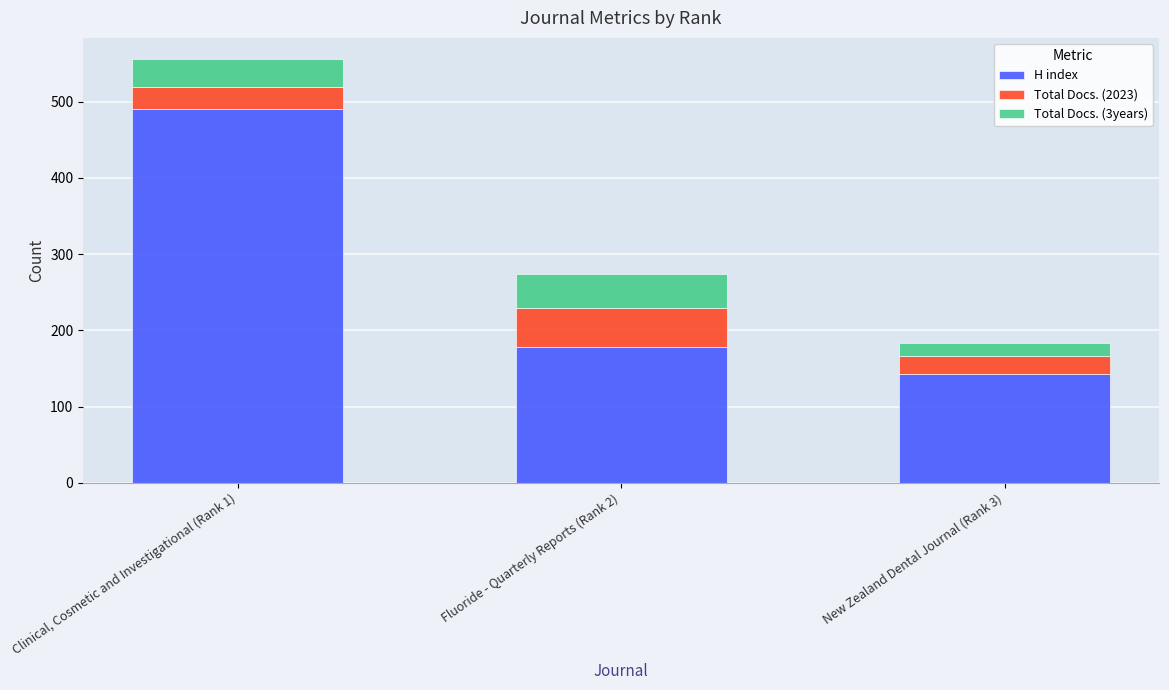

Reading right to left, transcribe the values for H index.

143	178	490